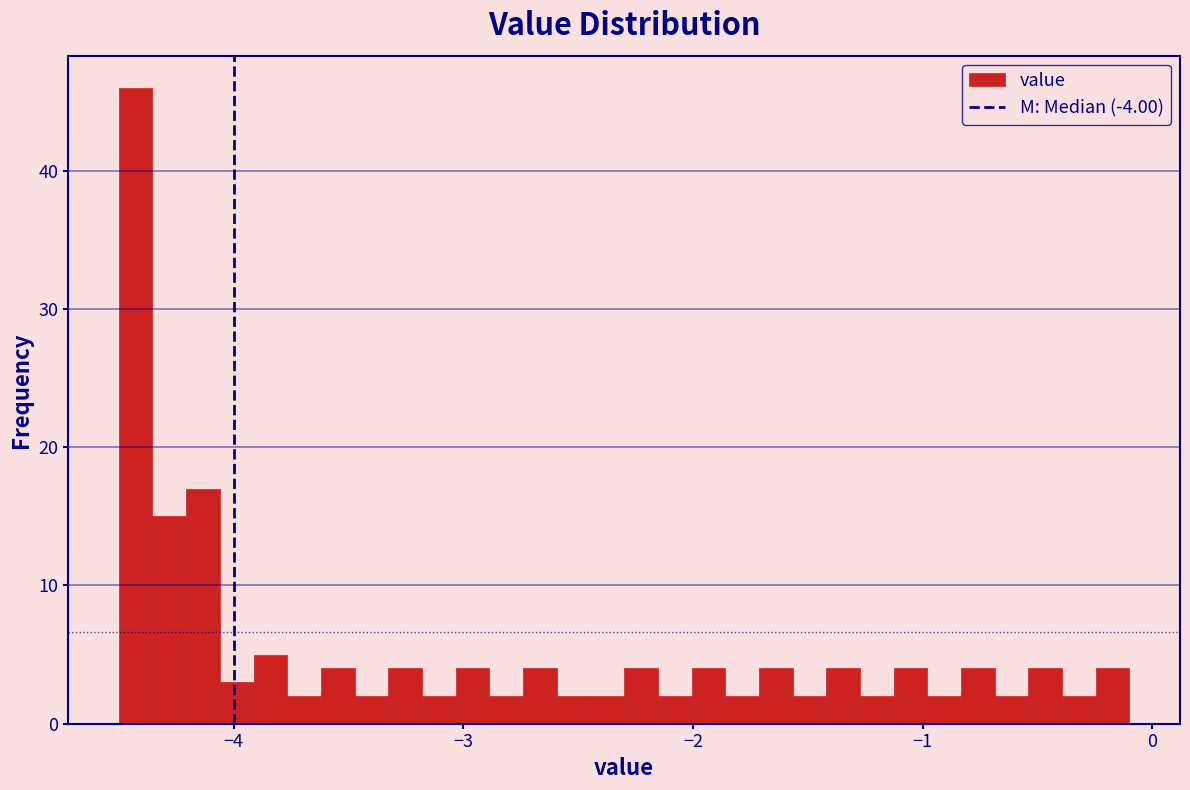

Read against the x-axis, roughly where is the centre of the tallest bar?

-4.4